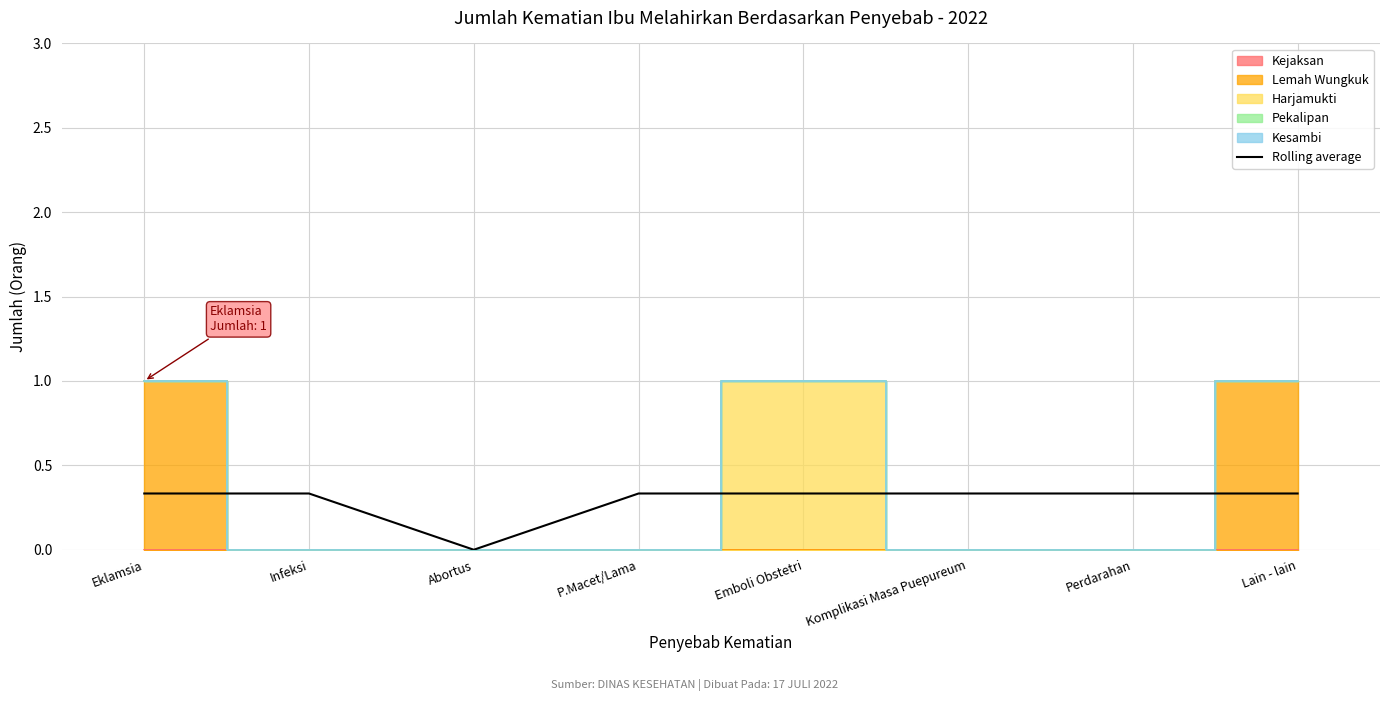

At which category does the chart reach its peak across all series?

Eklamsia